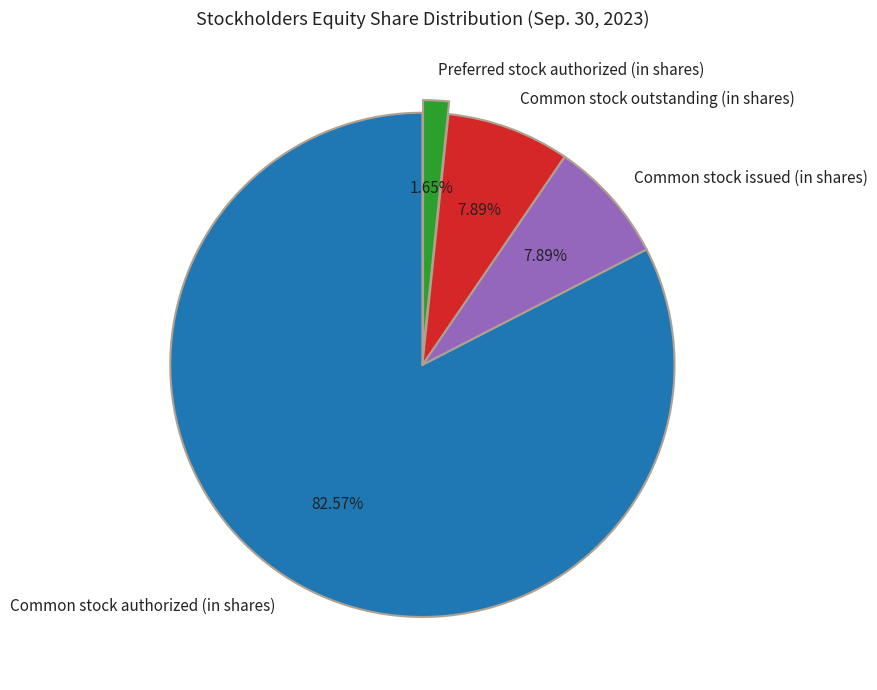

Which category has the biggest portion of the pie?

Common stock authorized (in shares)